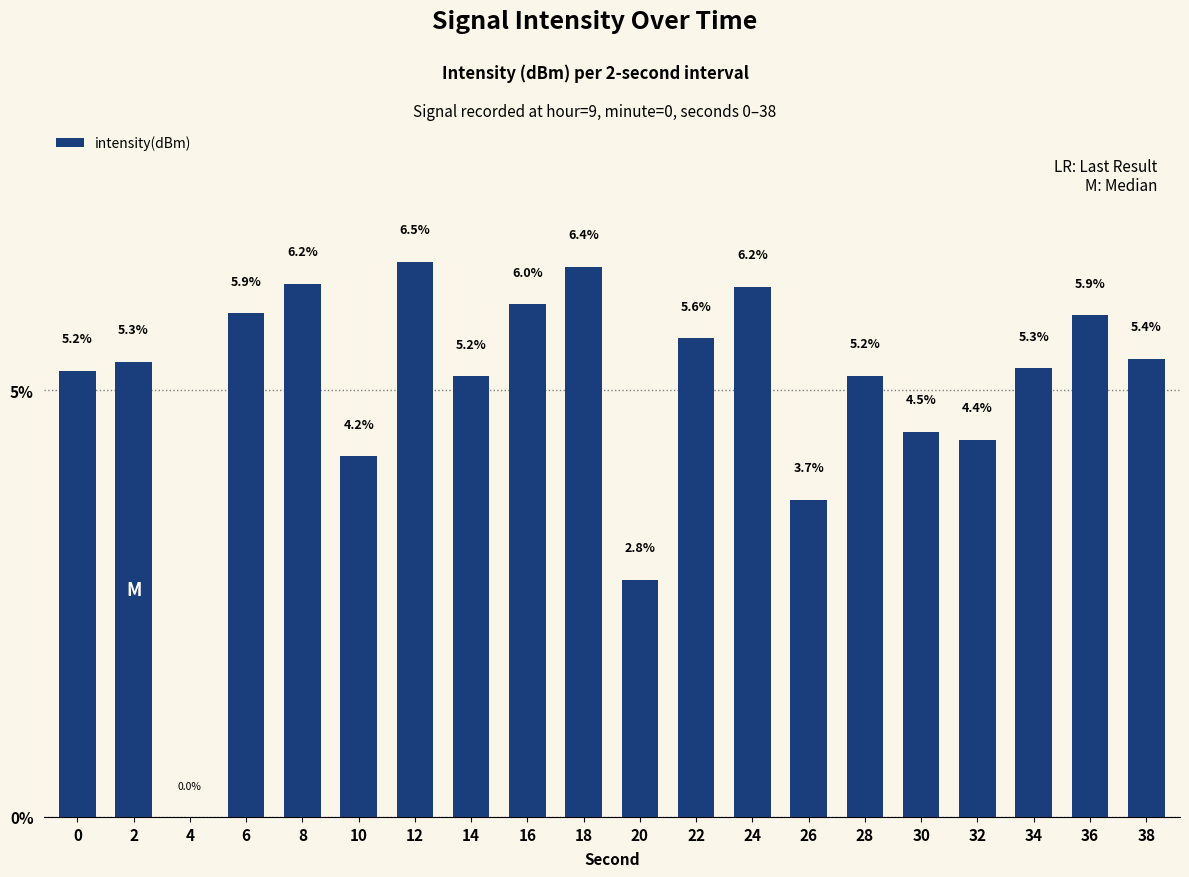

Which label corresponds to the largest value in the chart?

12